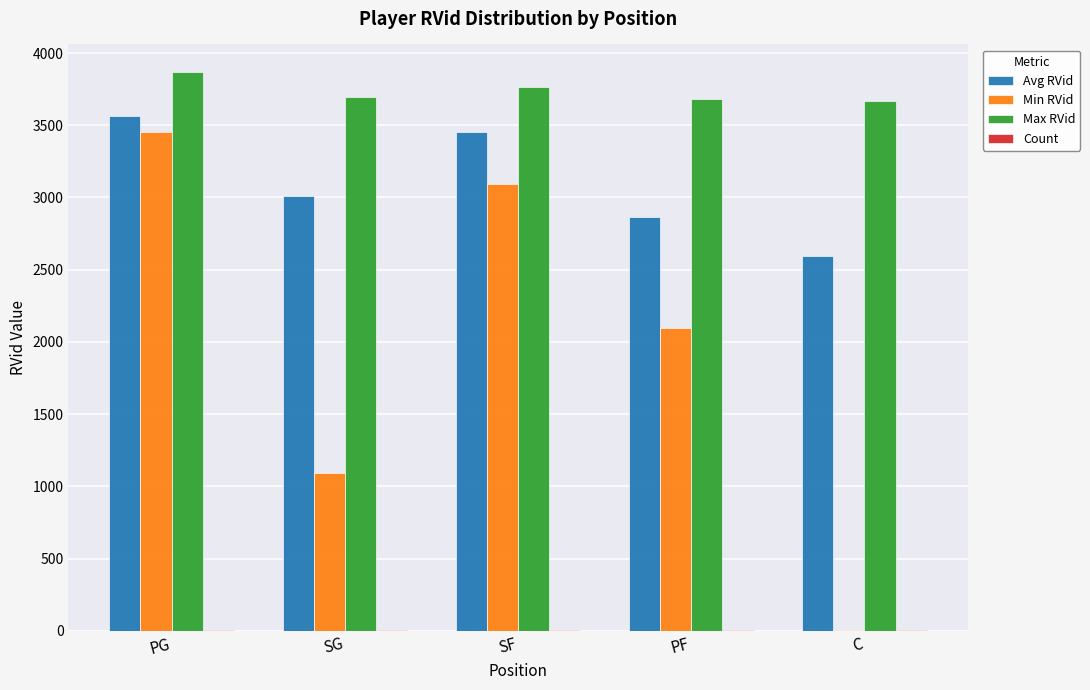

Which series has the largest total across all categories?

Max RVid